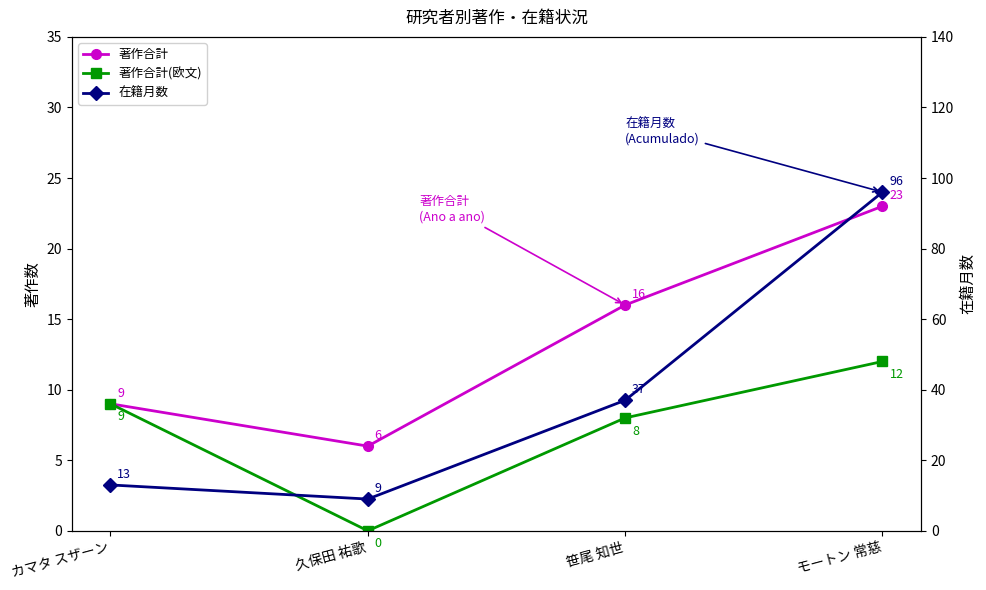

What are all the series names shown in the legend?

著作合計, 著作合計(欧文), 在籍月数